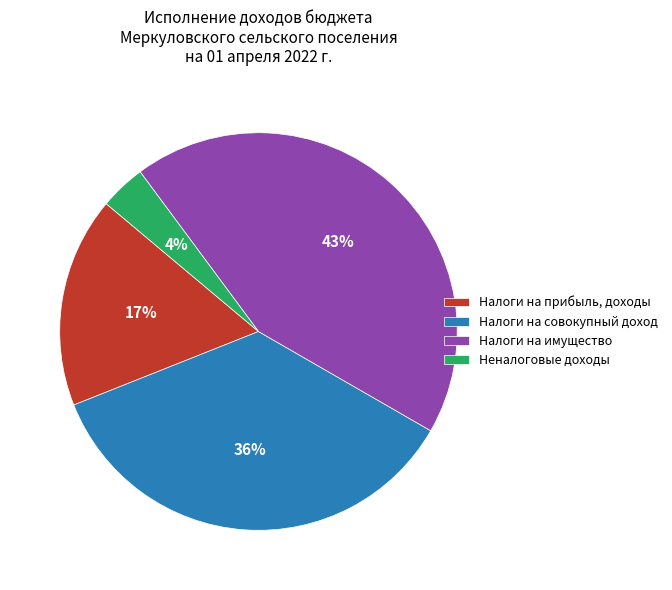

To the nearest percent, what is the average slice percentage?

25%